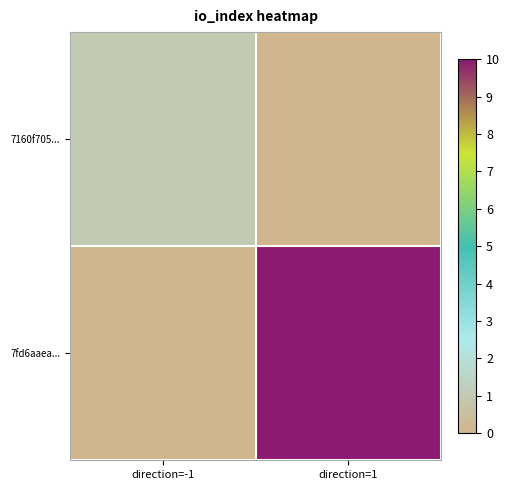

List the series in order of their overall mean, lowest first.

7160f705..., 7fd6aaea...